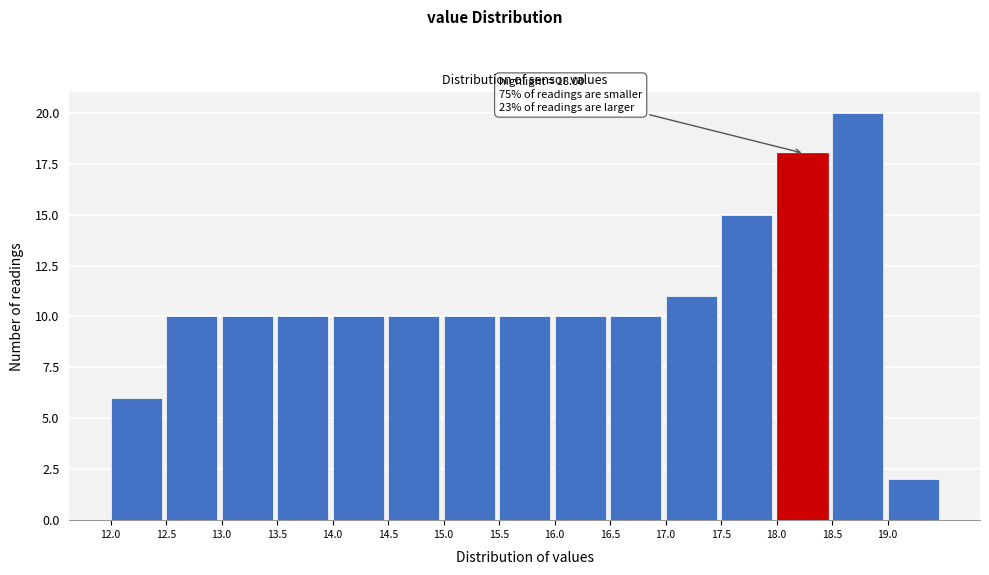

Which range on the x-axis has the tallest bar?

18.5 to 19.0